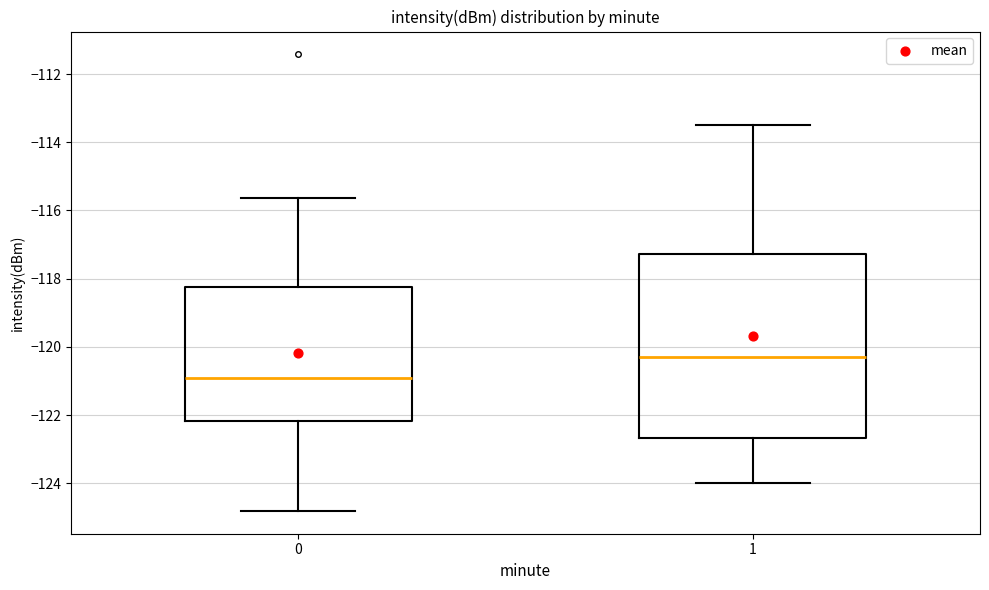

Comparing the boxes themselves (not the whiskers), which one is the tallest?

1